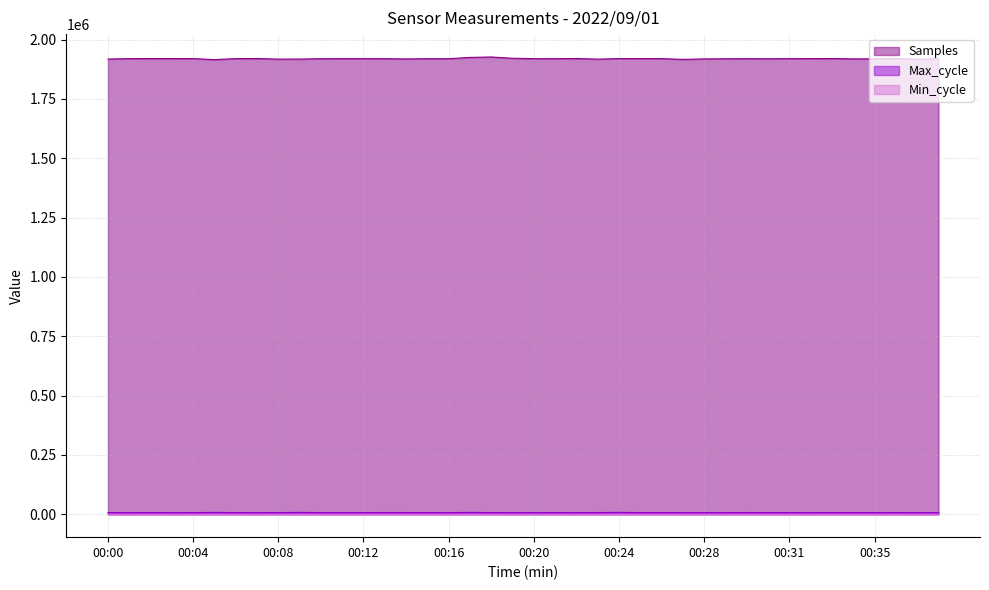

The value of Samples at 00:17 is 1924801. True or false?

True